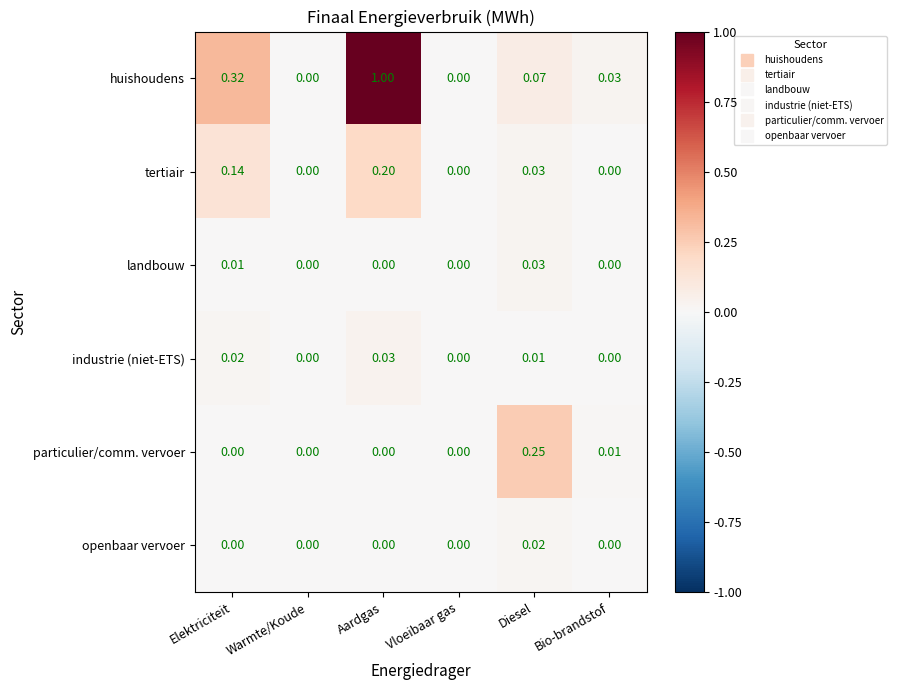

Is the value of particulier/comm. vervoer at Aardgas greater than the value of huishoudens at Diesel?

No